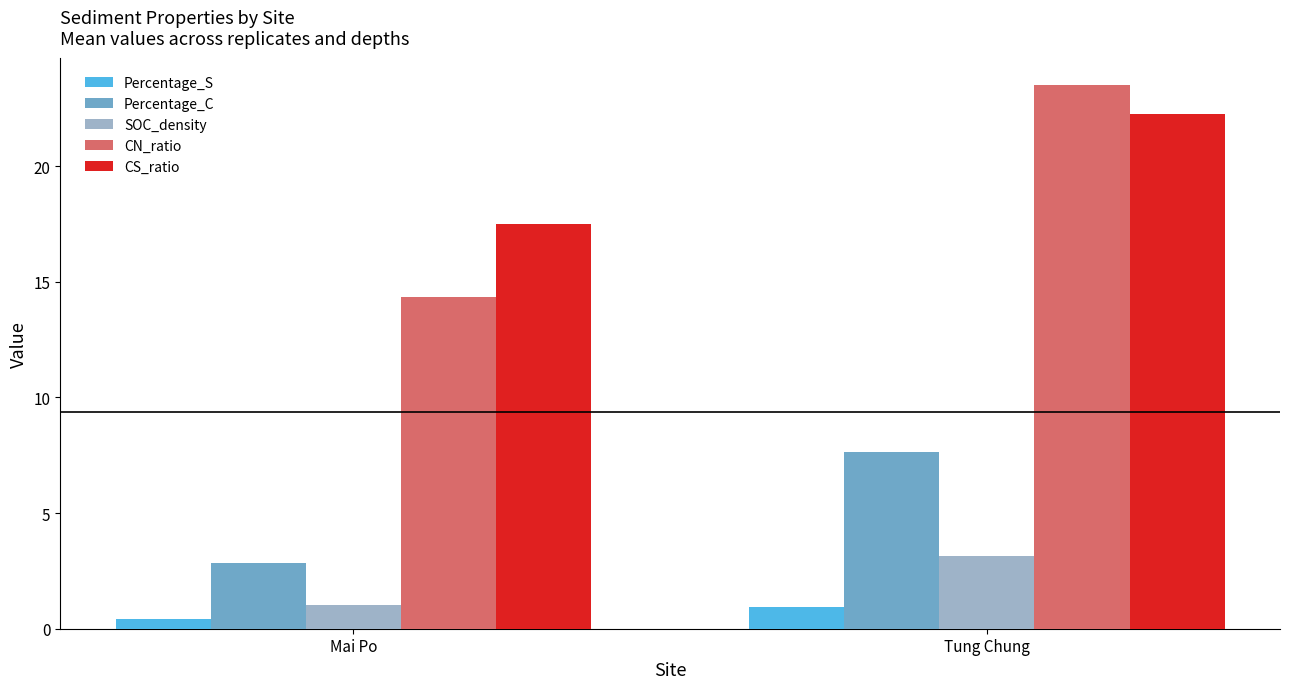

How many groups of bars are there?

2